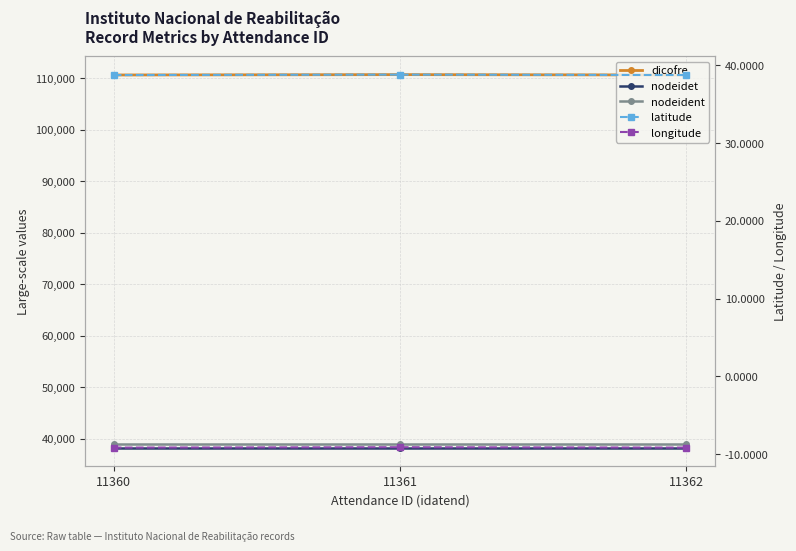

What is the value of the dicofre point at the 1st from the left?

110657.0